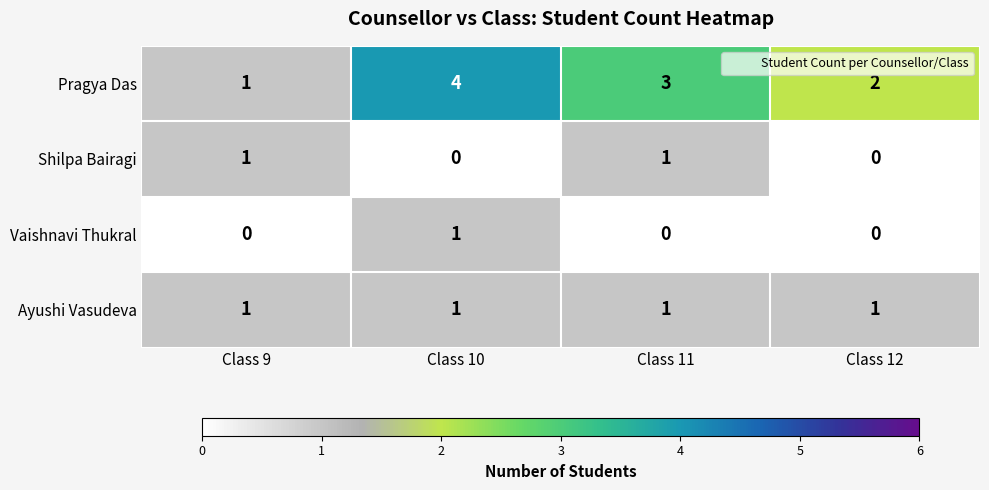

At which category is the sum across all series the highest?

Class 10